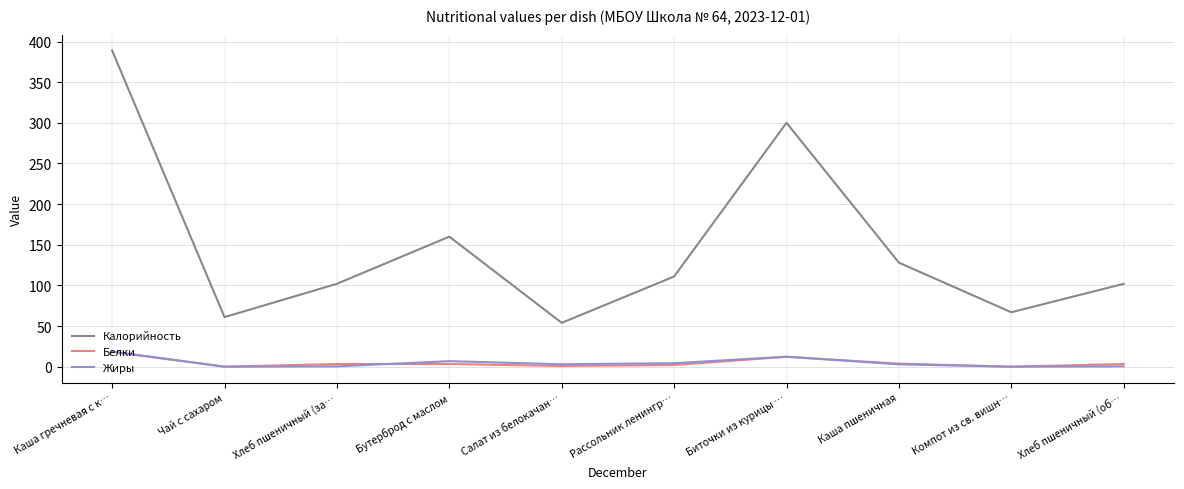

Which series changed the most between Биточки из курицы … and Хлеб пшеничный (об…?

Калорийность